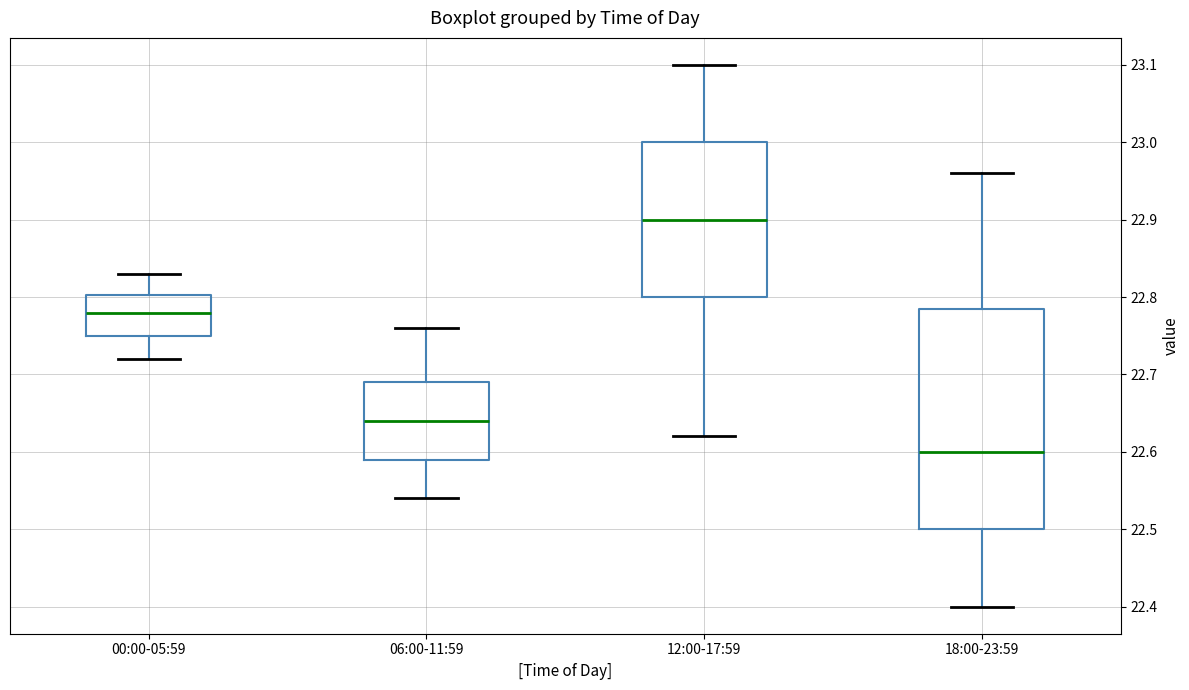

Where does the lower whisker of the box for 00:00-05:59 end on the y-axis? The values are not printed on the chart, so give them approximately, as read against the axis.

22.72